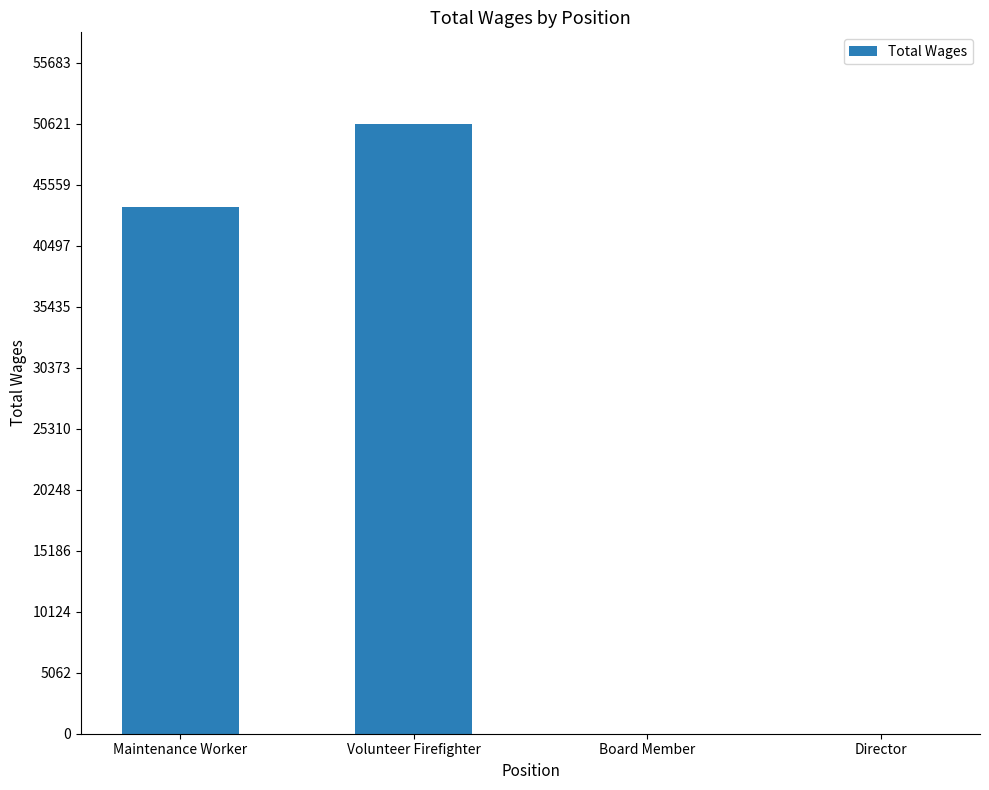

Reading left to right, transcribe all the data shown in this chart.

43741	50621	0	0